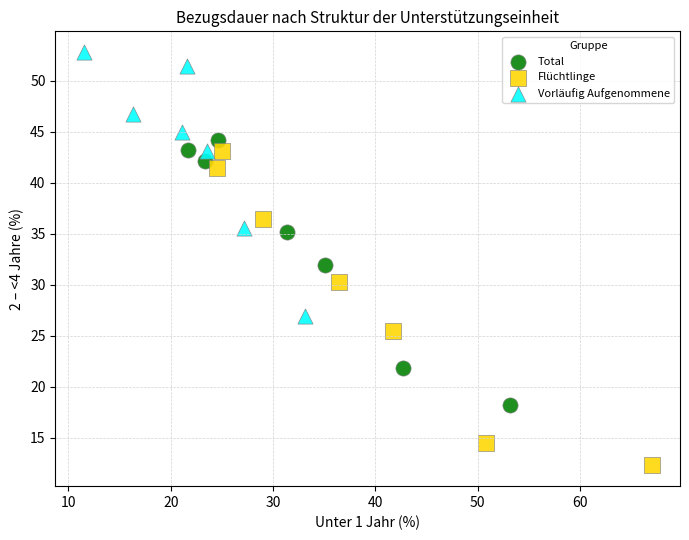

Which series reaches the minimum Y coordinate?

Flüchtlinge